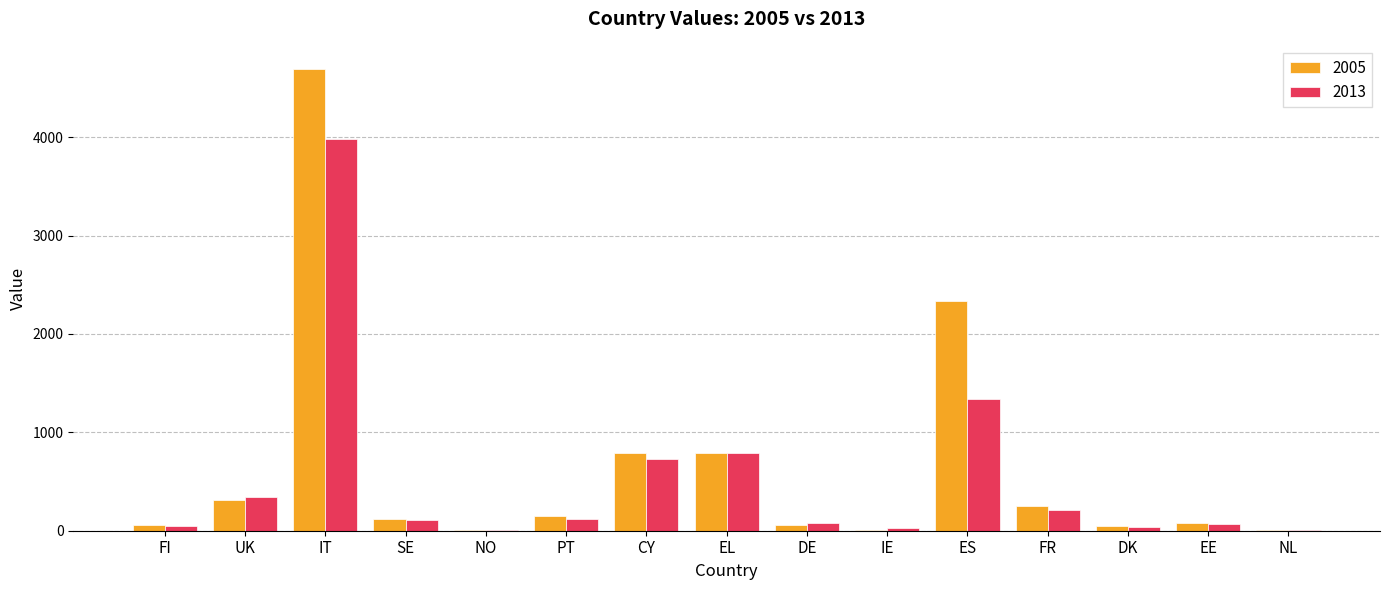

The 2013 series shows 266 at EL. True or false?

False